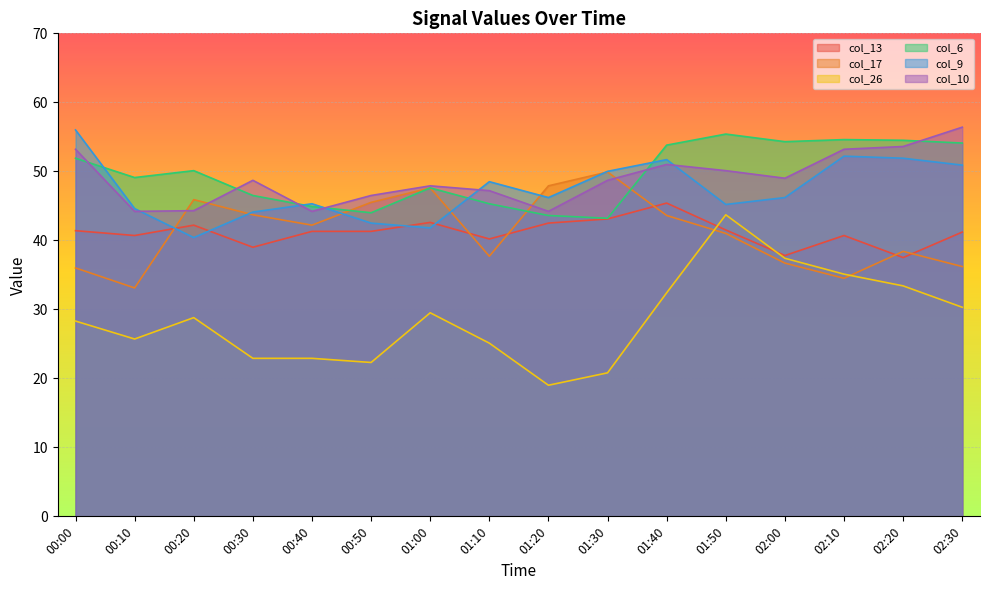

What is the difference between the maximum and minimum values in the col_9 series?

15.6